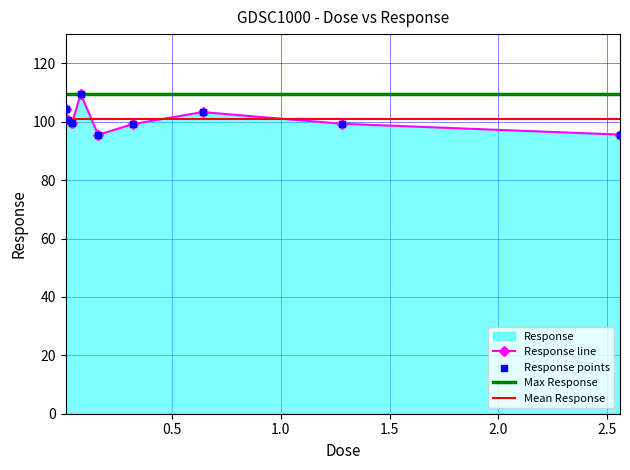

Approximately how many times larger is the value at 0.02 compared to 0.04?

1.0